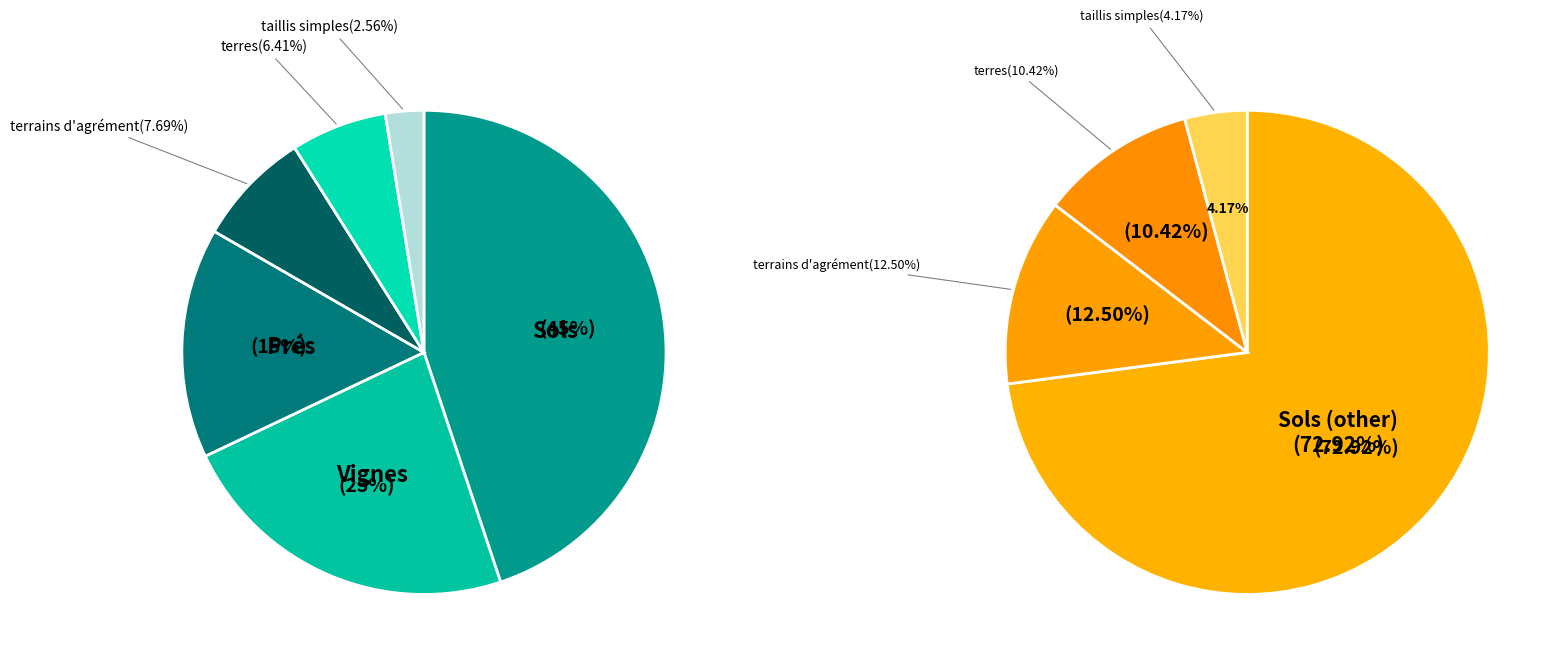

The terres slice represents 1% of the pie. True or false?

False